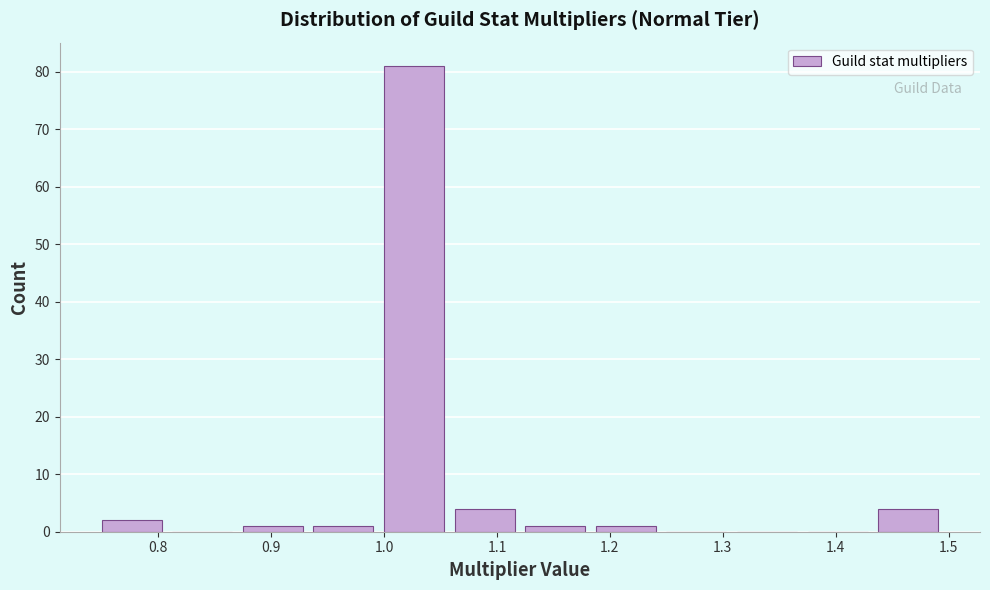

Which range on the x-axis has the tallest bar?

1.00 to 1.06